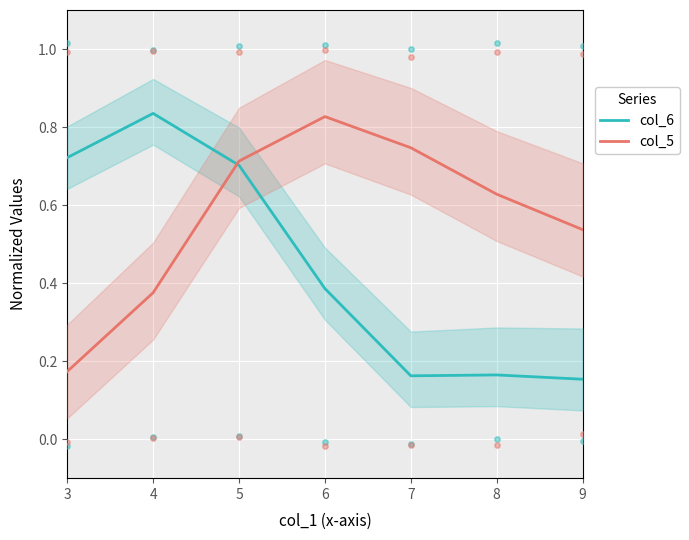

Which series contains the highest Y value?

col_6